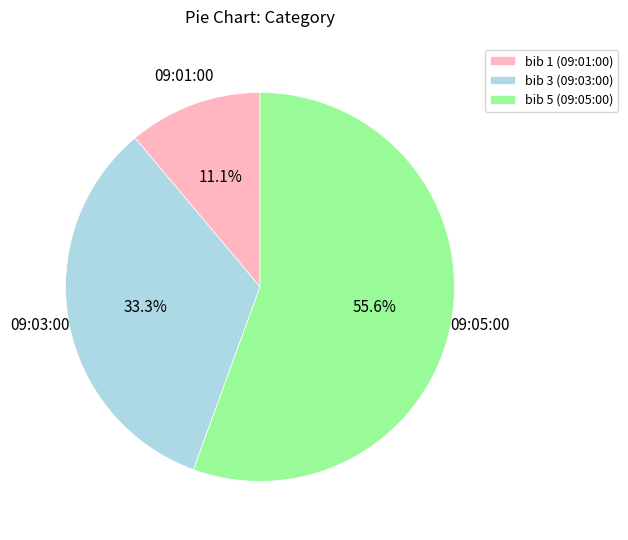

Do bib 5 (09:05:00) and bib 1 (09:01:00) together represent more than half of the pie?

Yes